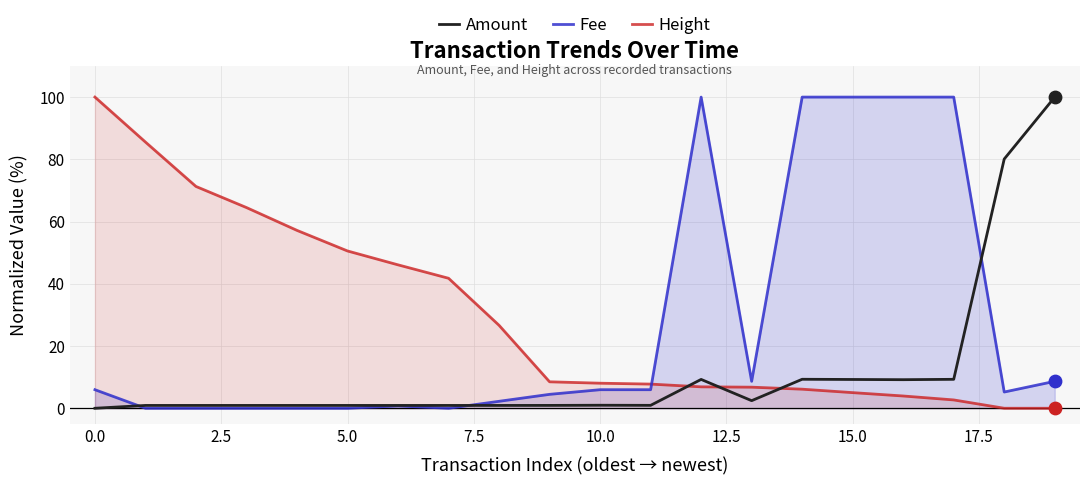

Which series reaches the minimum Y coordinate?

Amount